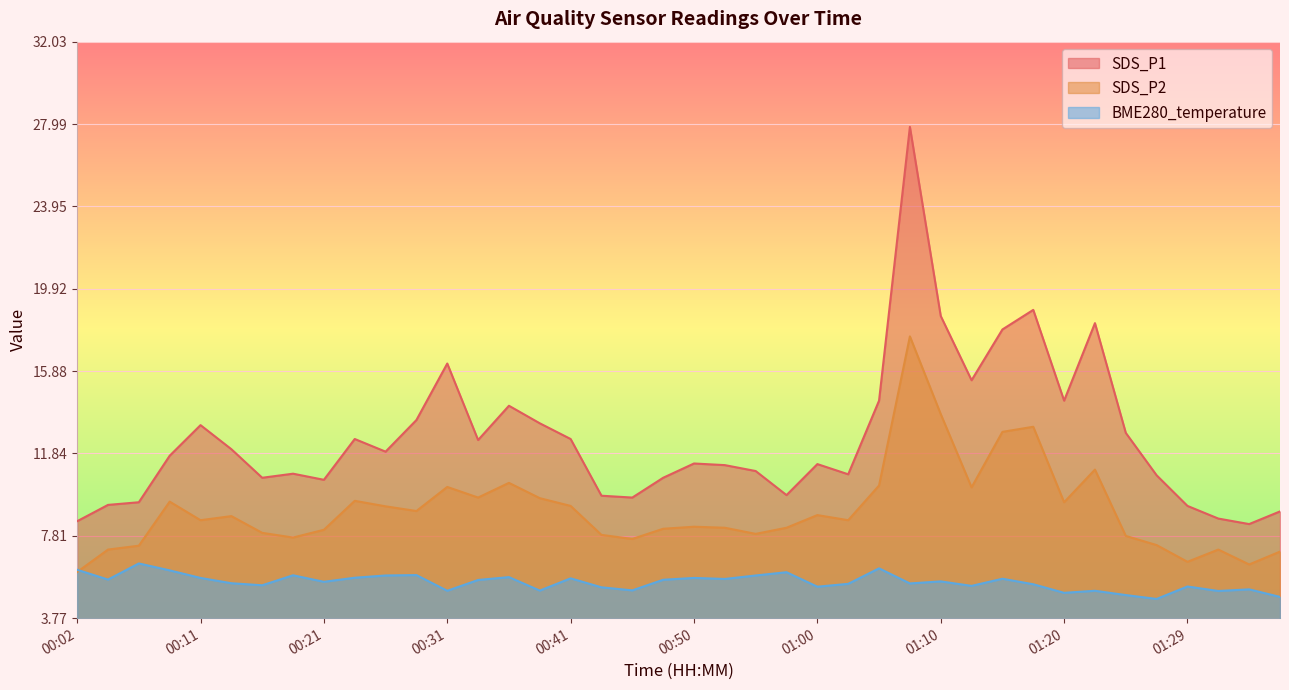

At which label does SDS_P2 first exceed 8?

00:09